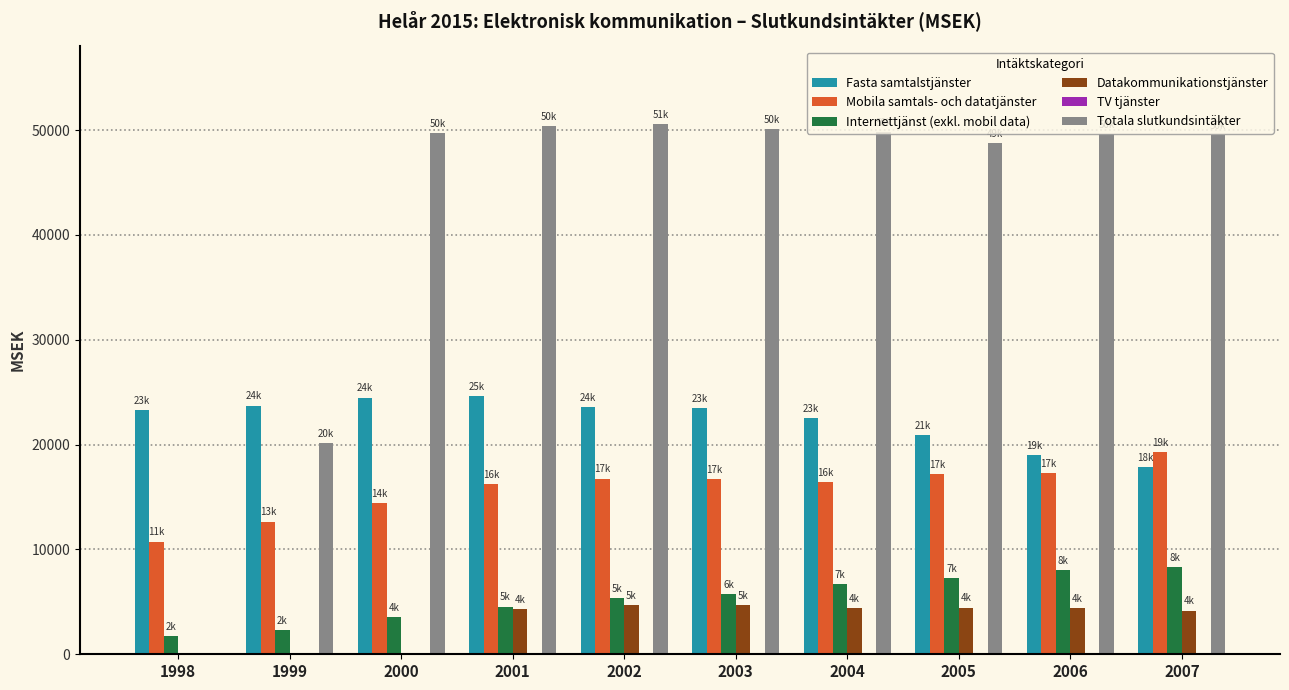

Which series has the largest total across all categories?

Totala slutkundsintäkter